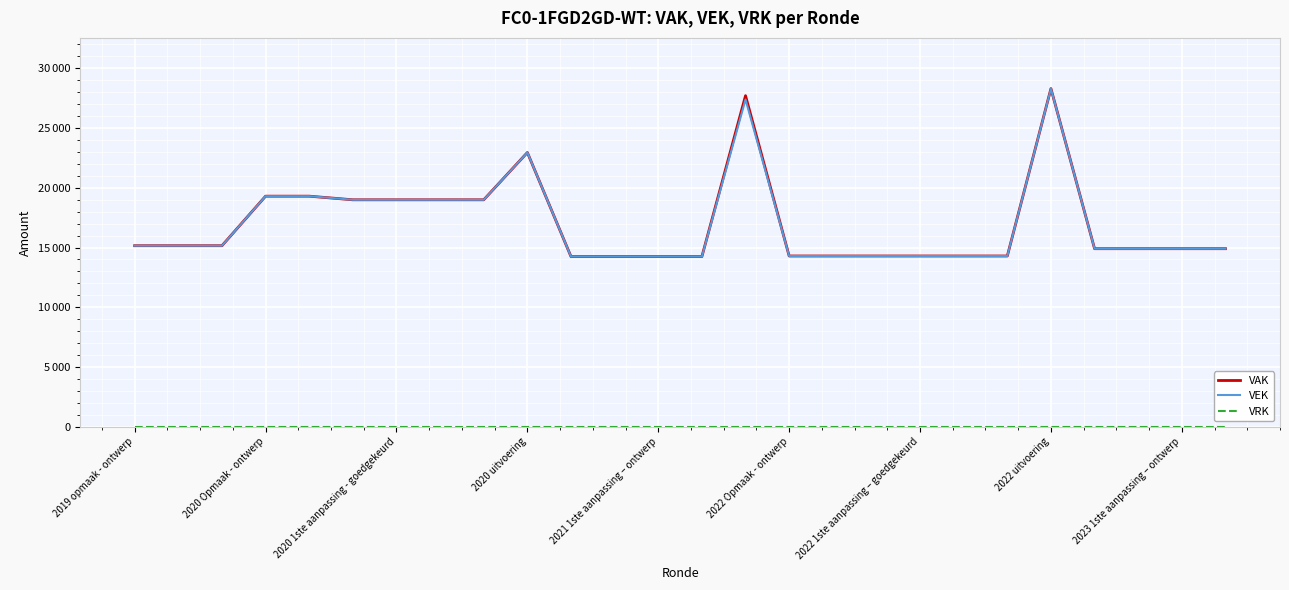

Is this an area chart (filled region under the line)?

No